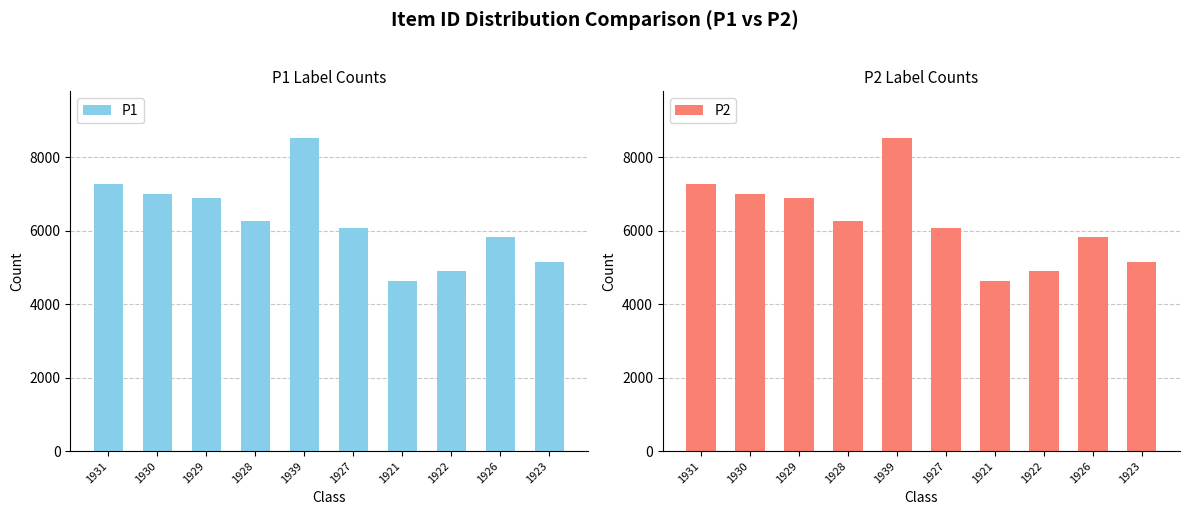

What is the difference between the maximum and minimum values in the P1 series?

3876